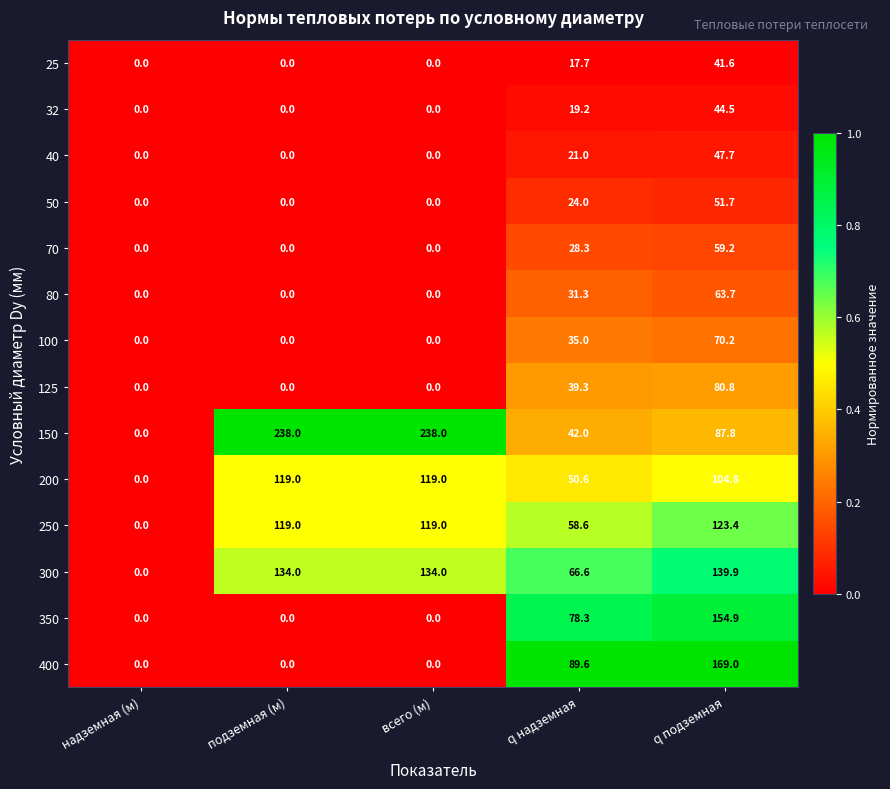

What is the maximum value shown in the chart?

238.0